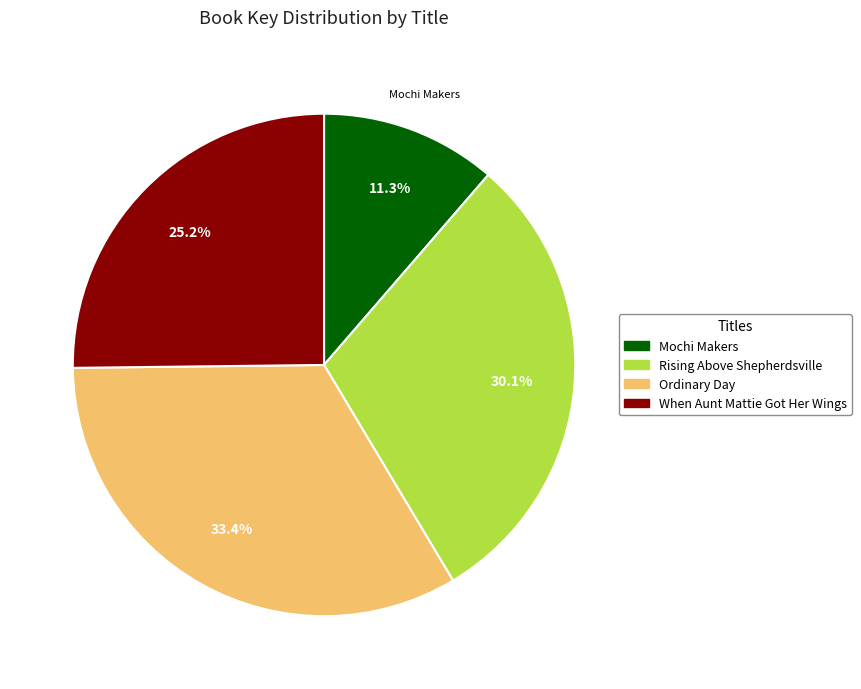

Count the number of slices in the pie.

4